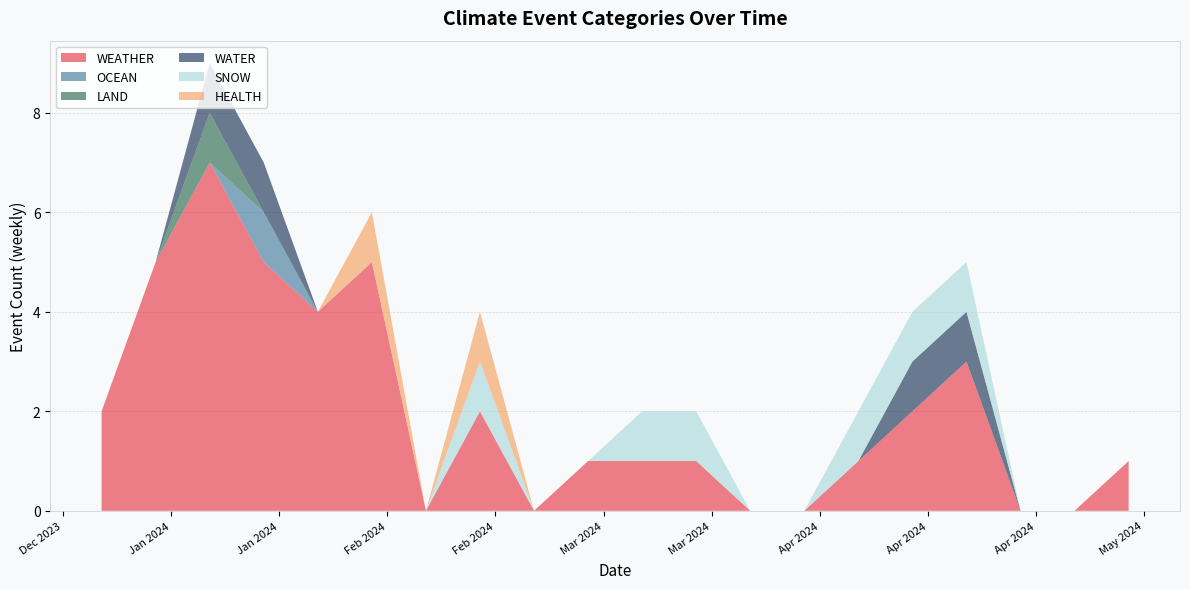

What is the maximum value for WEATHER?

7